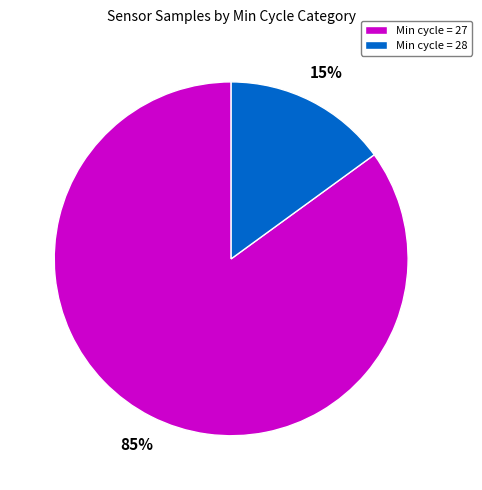

Combined, do Min cycle = 28 and Min cycle = 27 account for over 50%?

Yes